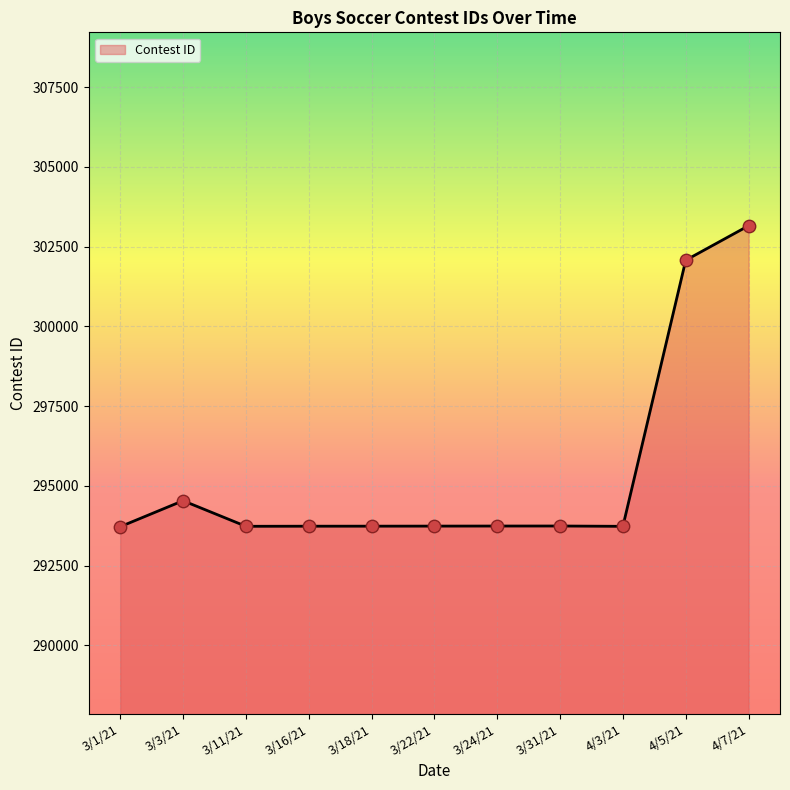

What is the ratio of the value at 3/16/21 to the value at 4/3/21?

1.0